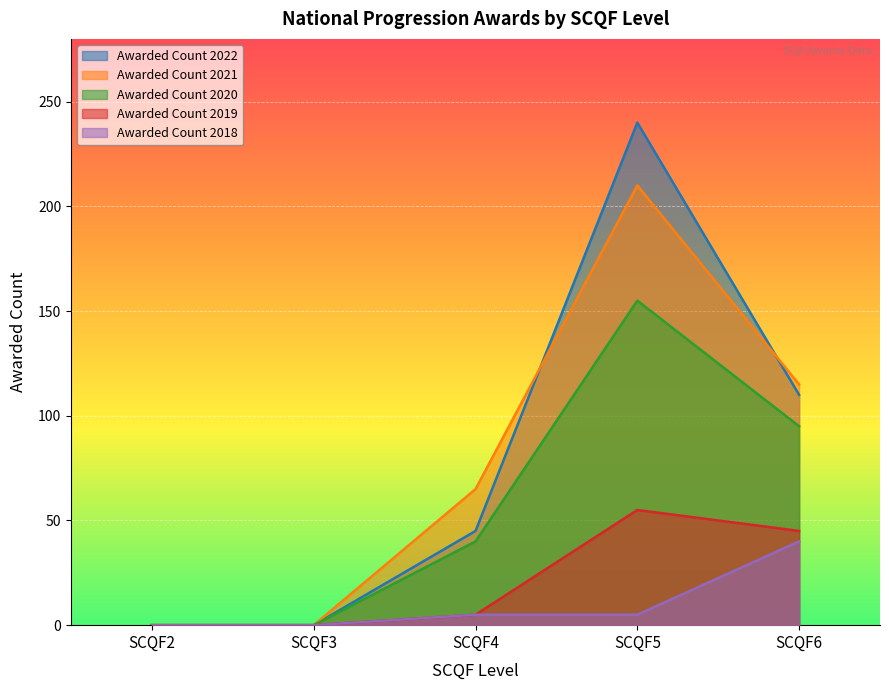

At SCQF5, list the series in order from largest to smallest.

Awarded Count 2022, Awarded Count 2021, Awarded Count 2020, Awarded Count 2019, Awarded Count 2018